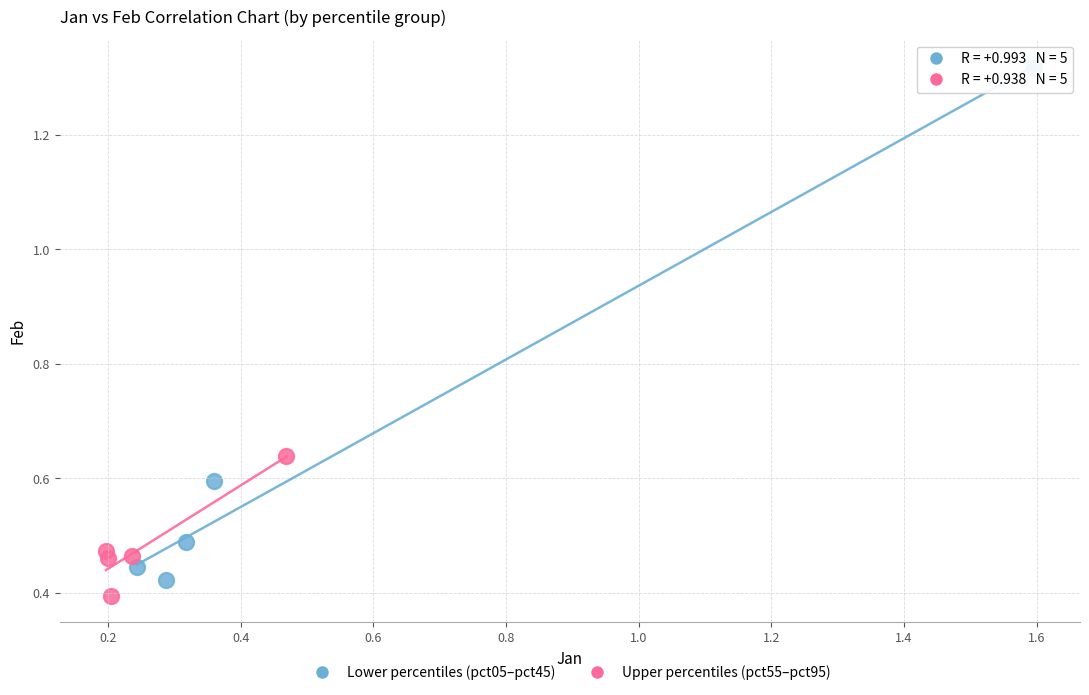

Which series has the widest spread of Y values?

Lower percentiles (pct05–pct45)